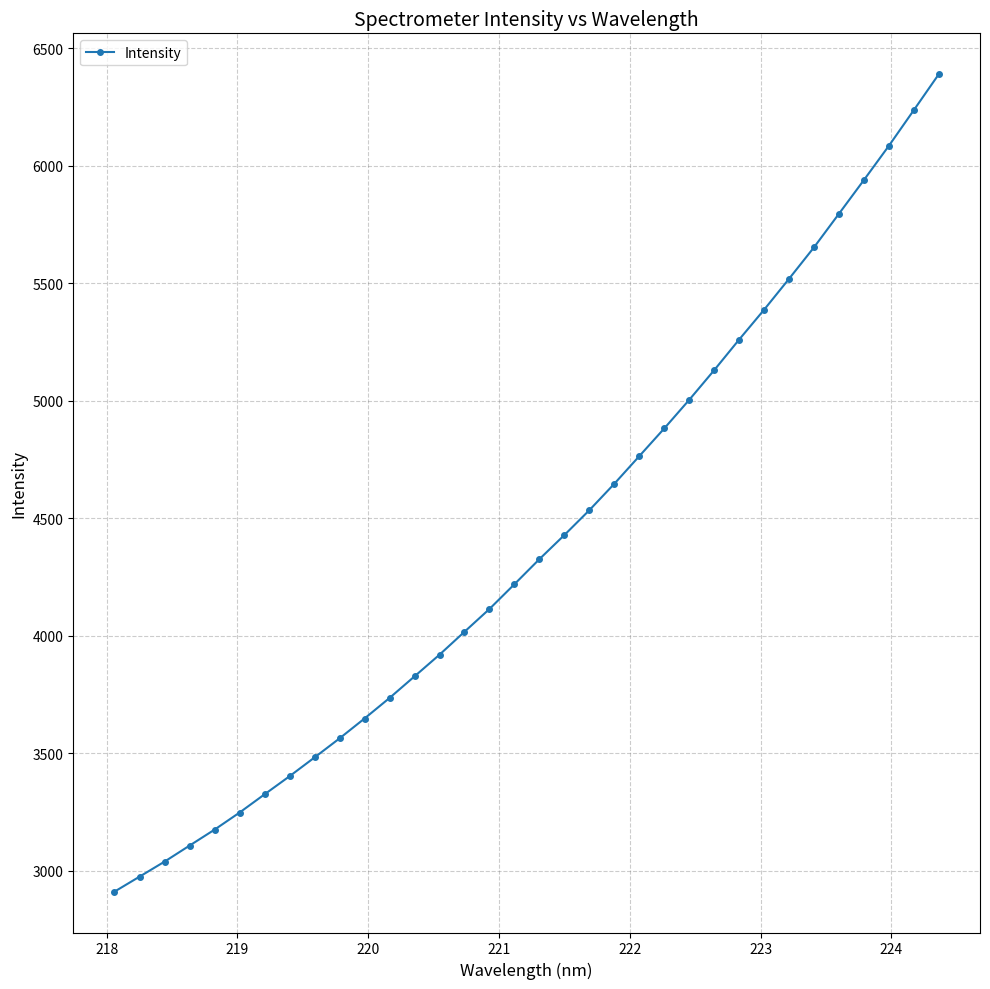

What is the average value?

4402.6